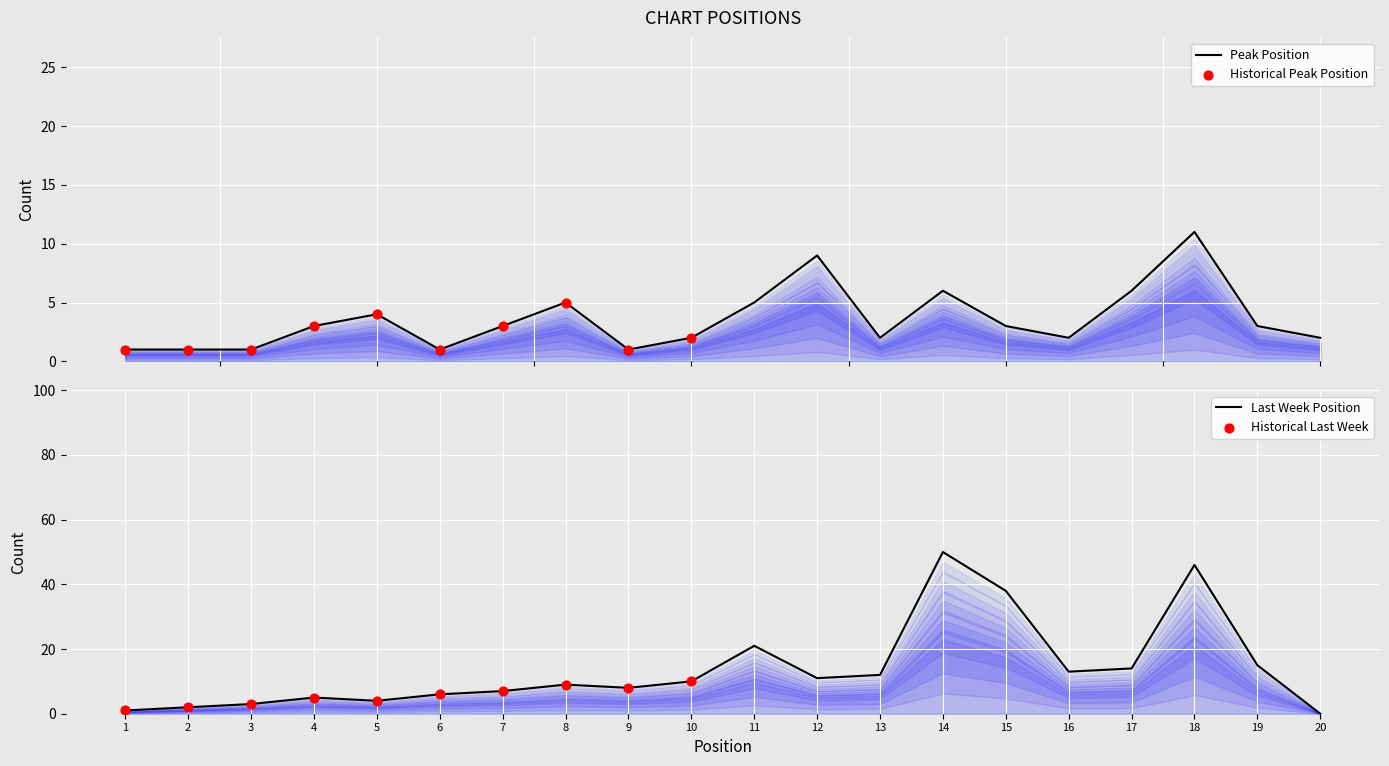

Between 19 and 1, which is larger?

19